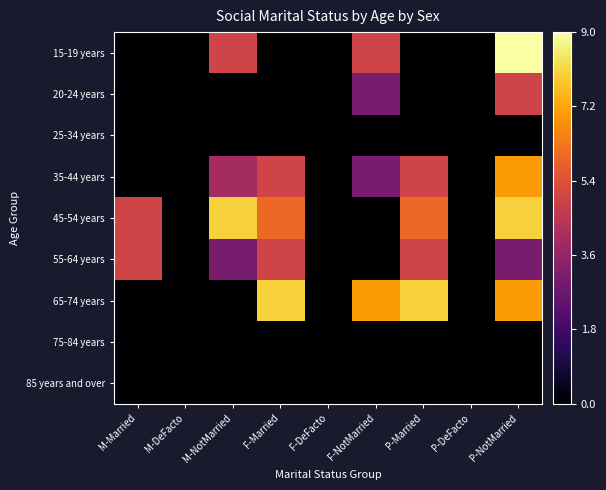

Count the number of data series in this chart.

9